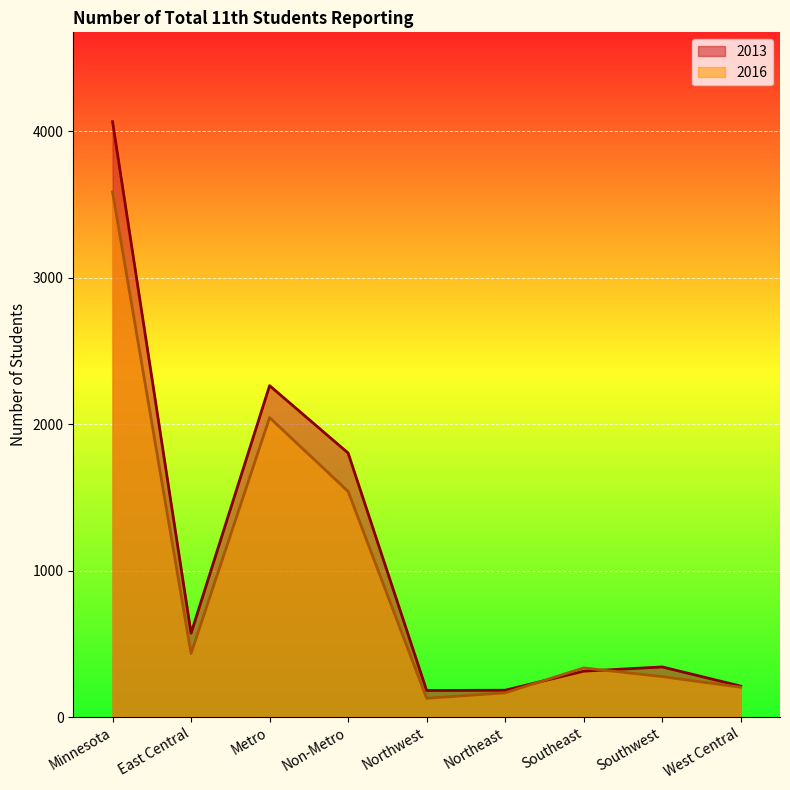

What is the sum of all 2016 values?

8708